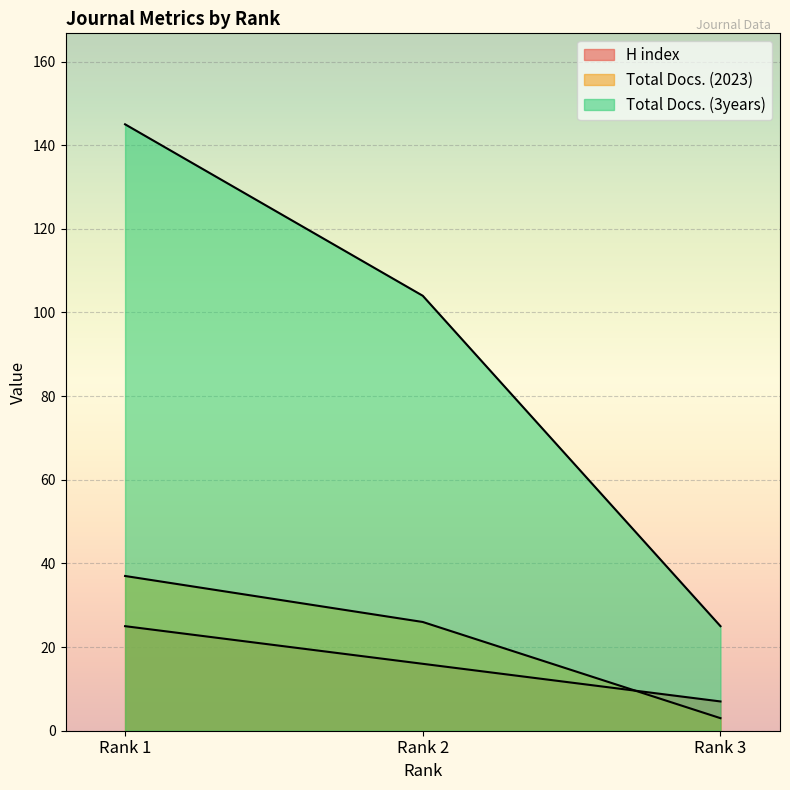

At which category is the sum across all series the highest?

Rank 1